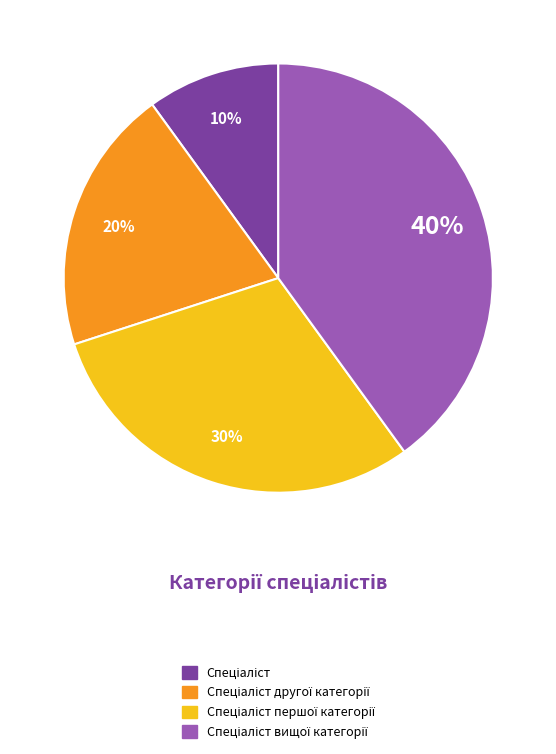

To the nearest percent, what is the difference between the largest and smallest slice percentages?

30%